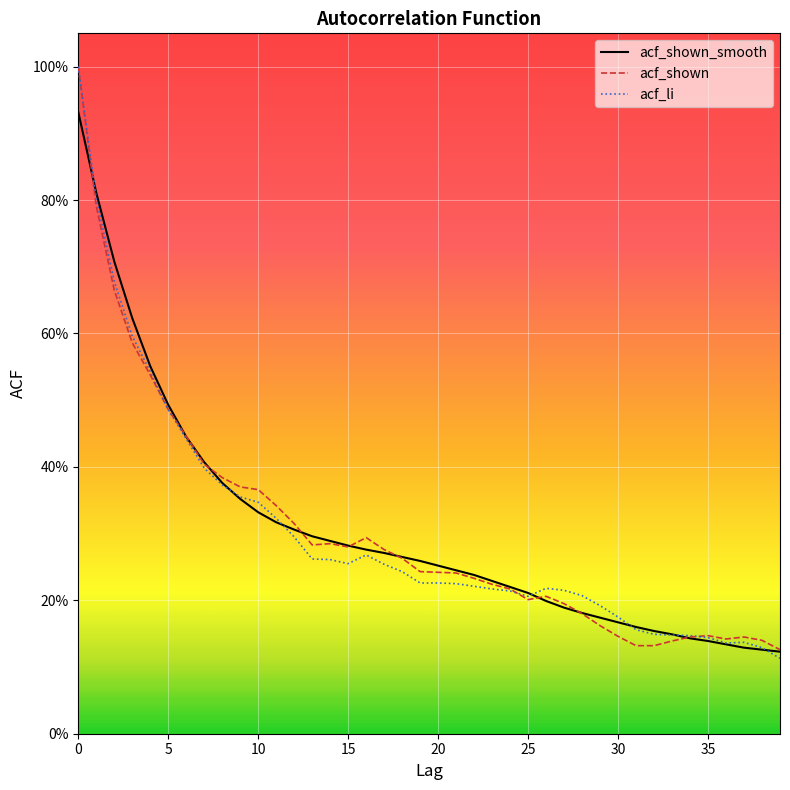

What is the value of the acf_shown_smooth point at the 17th from the left?

0.3